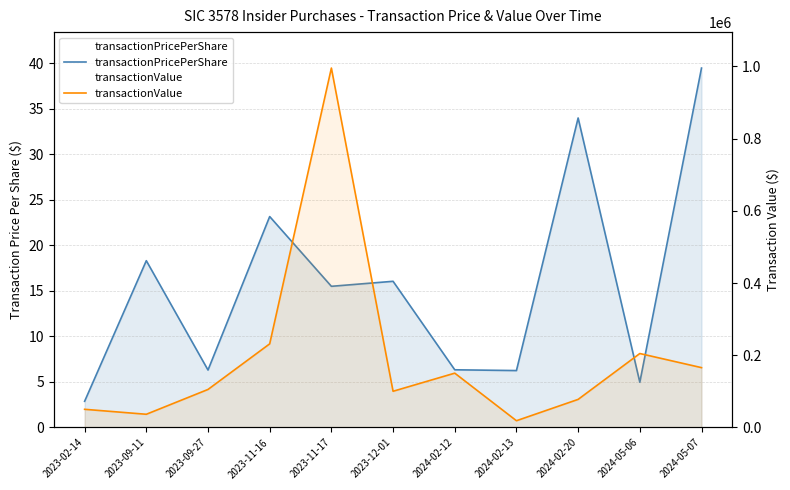

Which series has the widest spread of values?

transactionValue